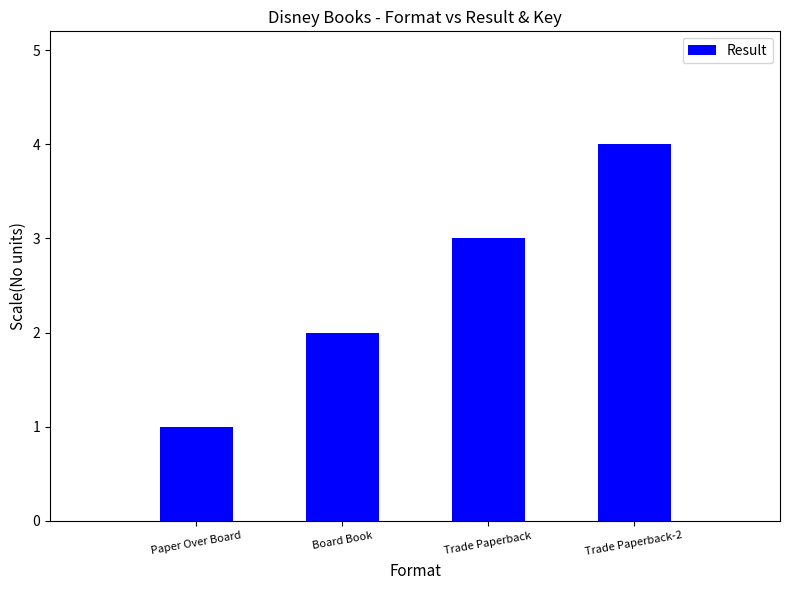

What is the sum of the values at Trade Paperback and Trade Paperback-2?

7